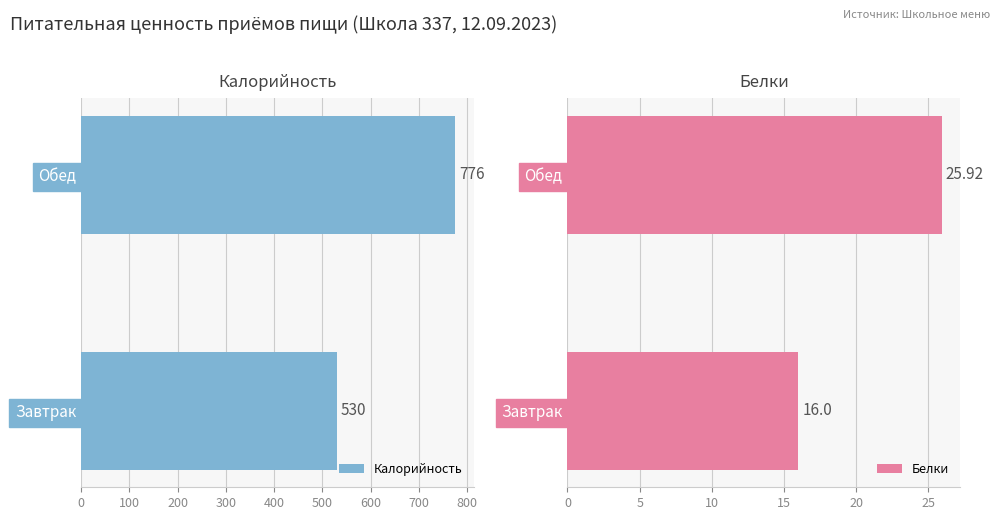

At which label does Калорийность reach its peak?

Обед